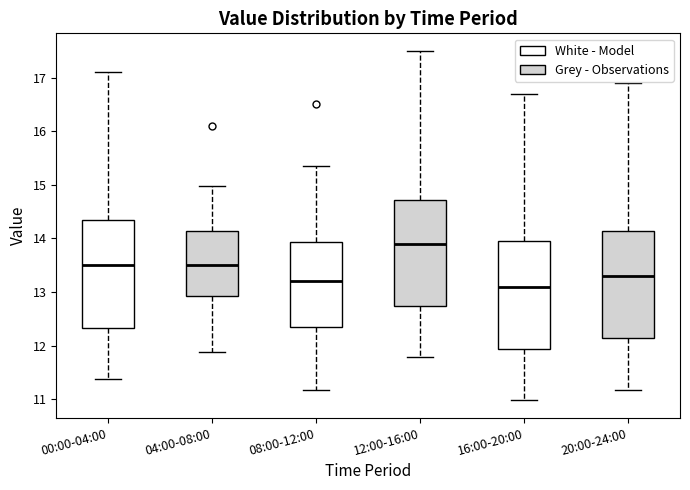

Reading left to right, transcribe this box plot: for each box, give where its median line is, the range the box spans, and where its two whiskers end, as read against the y-axis. The values are not printed on the chart, so give them approximately, as read against the axis.

00:00-04:00: median 13.5, box 12.3 to 14.3, whiskers 11.4 to 17.1
04:00-08:00: median 13.5, box 12.9 to 14.1, whiskers 11.9 to 15.0
08:00-12:00: median 13.2, box 12.3 to 13.9, whiskers 11.2 to 15.4
12:00-16:00: median 13.9, box 12.7 to 14.7, whiskers 11.8 to 17.5
16:00-20:00: median 13.1, box 11.9 to 13.9, whiskers 11.0 to 16.7
20:00-24:00: median 13.3, box 12.1 to 14.1, whiskers 11.2 to 16.9